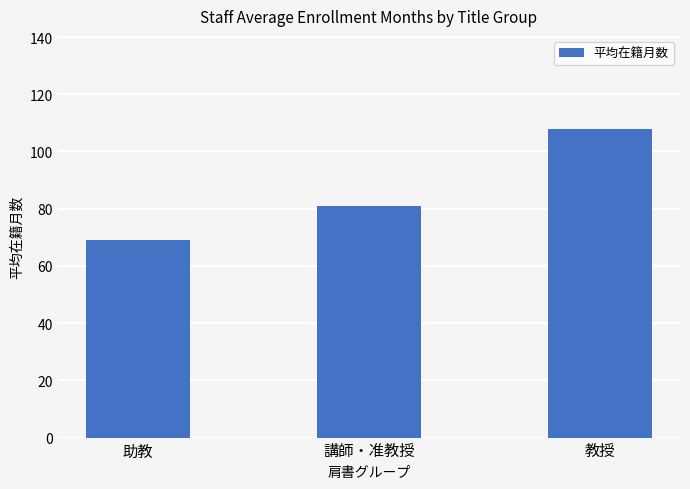

Is it true that the value at 教授 is 150?

False